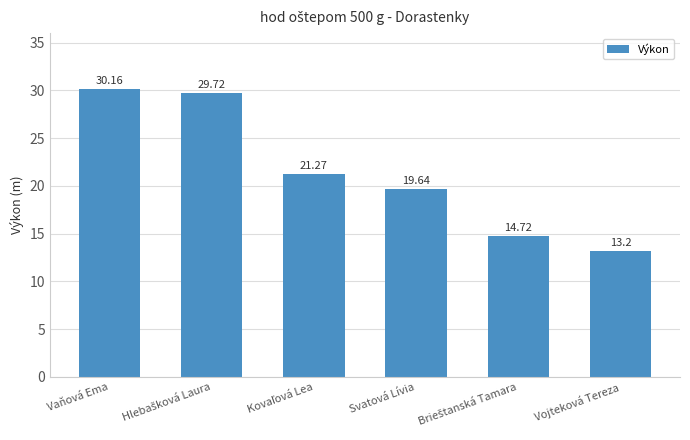

What is the ratio of the value at Vaňová Ema to the value at Svatová Lívia?

1.5